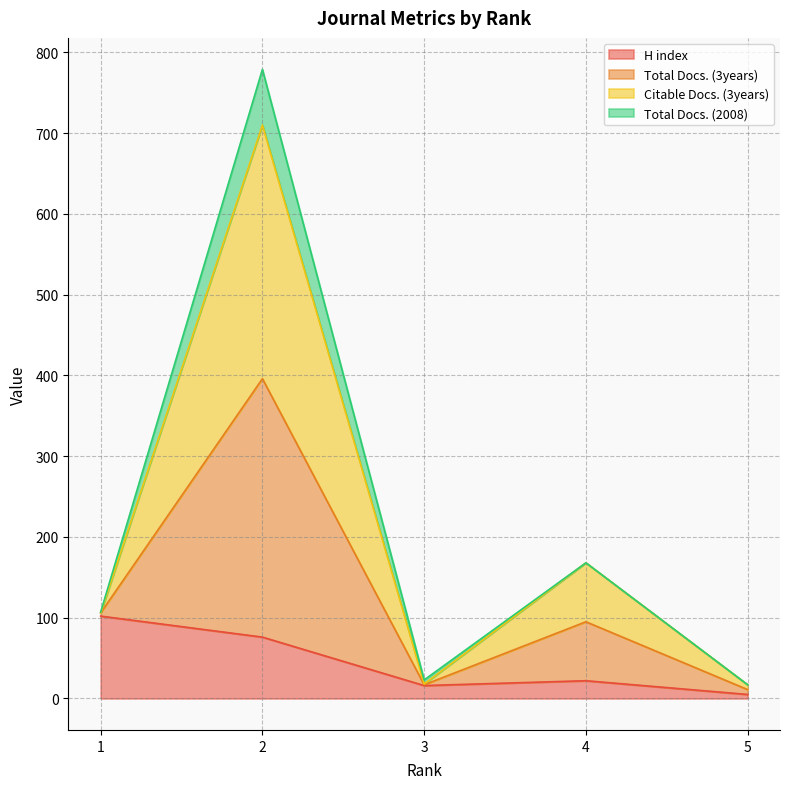

What are all the series names shown in the legend?

H index, Total Docs. (3years), Citable Docs. (3years), Total Docs. (2008)